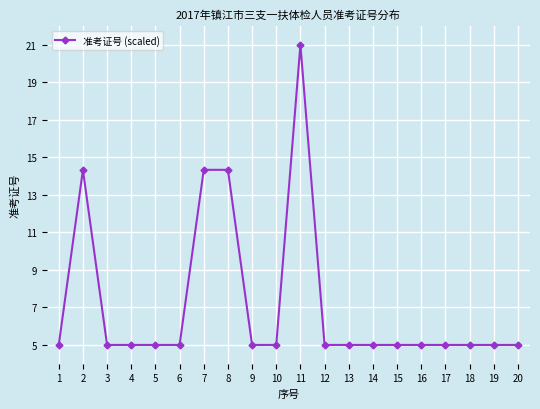

Does the chart have visible grid lines?

Yes